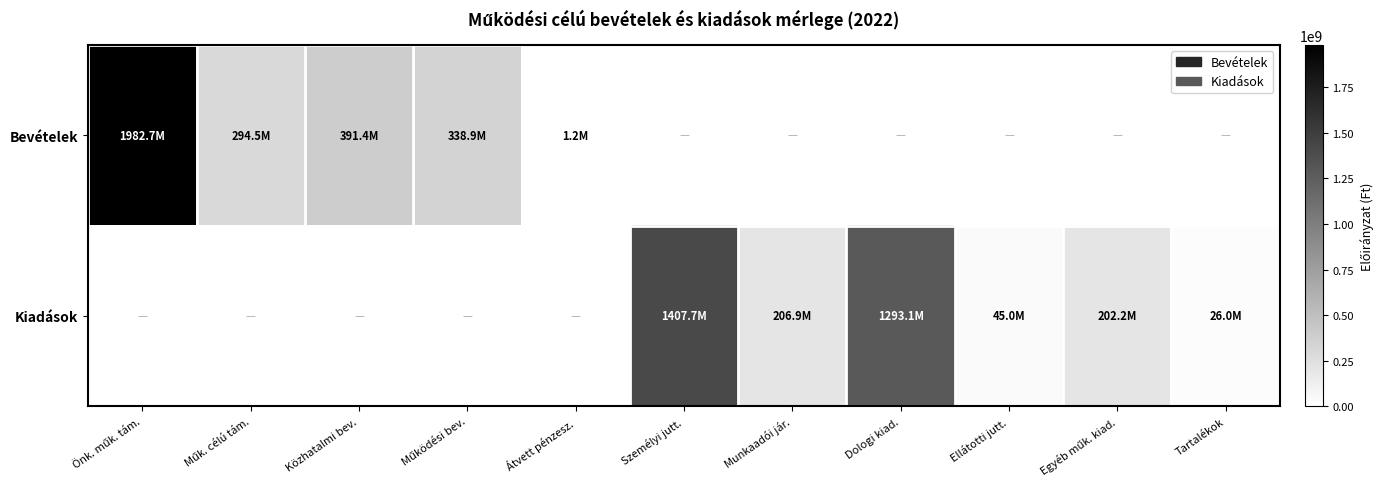

List the series in order of their peak value, lowest first.

Kiadások, Bevételek